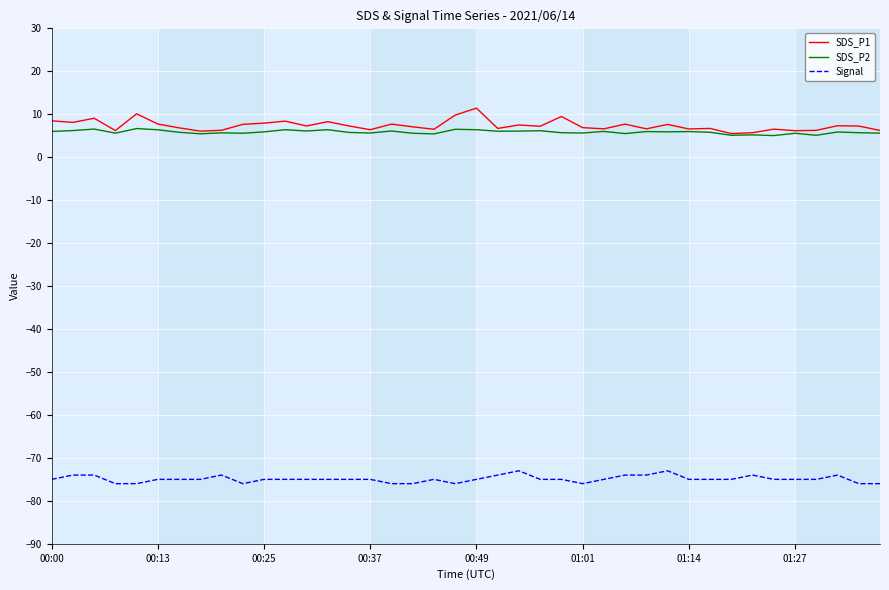

True or false: Signal and SDS_P1 cross at least once.

False